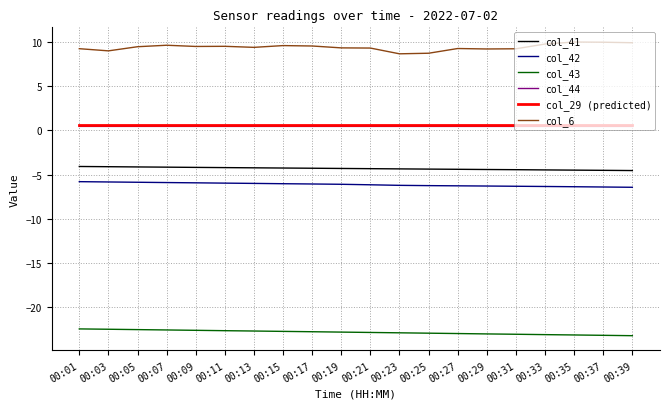

What is the smallest value displayed?

-23.2